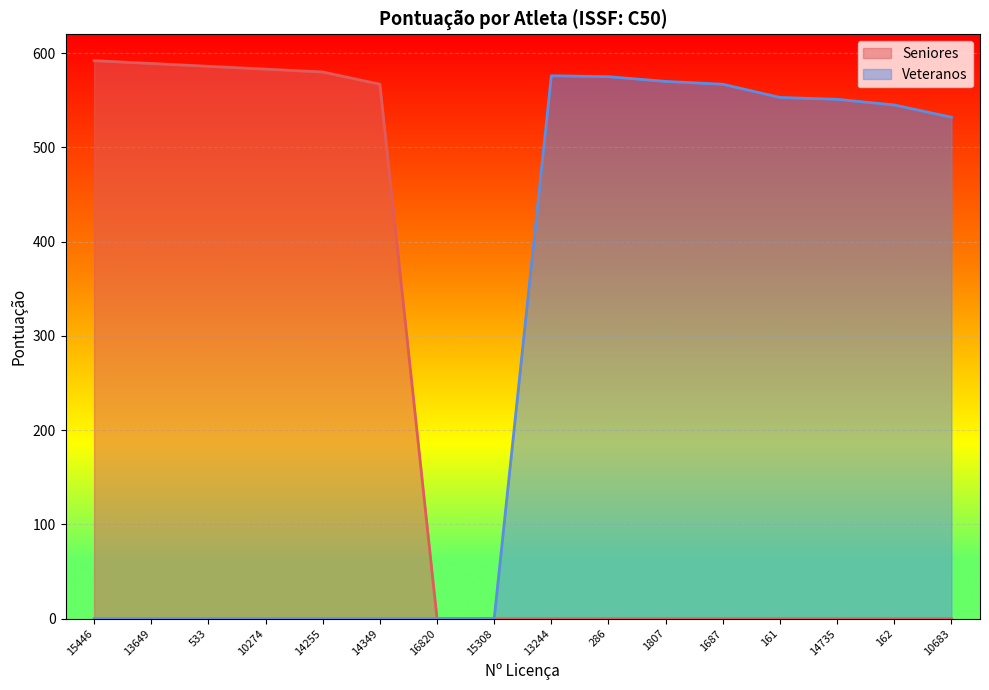

List the labels in order of value, largest first.

15446, 13649, 533, 10274, 14255, 13244, 286, 1807, 14349, 1687, 161, 14735, 162, 10683, 16820, 15308